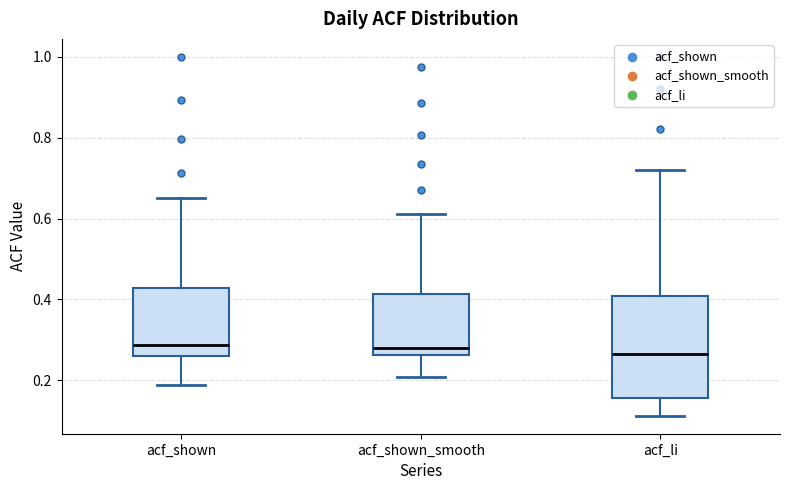

Reading left to right, read every box against the y-axis: the position of its median line, the range the box covers, and the ends of its whiskers. The values are not printed on the chart, so give them approximately, as read against the axis.

acf_shown: median 0.28, box 0.26 to 0.42, whiskers 0.18 to 0.66
acf_shown_smooth: median 0.28, box 0.26 to 0.42, whiskers 0.20 to 0.62
acf_li: median 0.26, box 0.16 to 0.40, whiskers 0.12 to 0.72